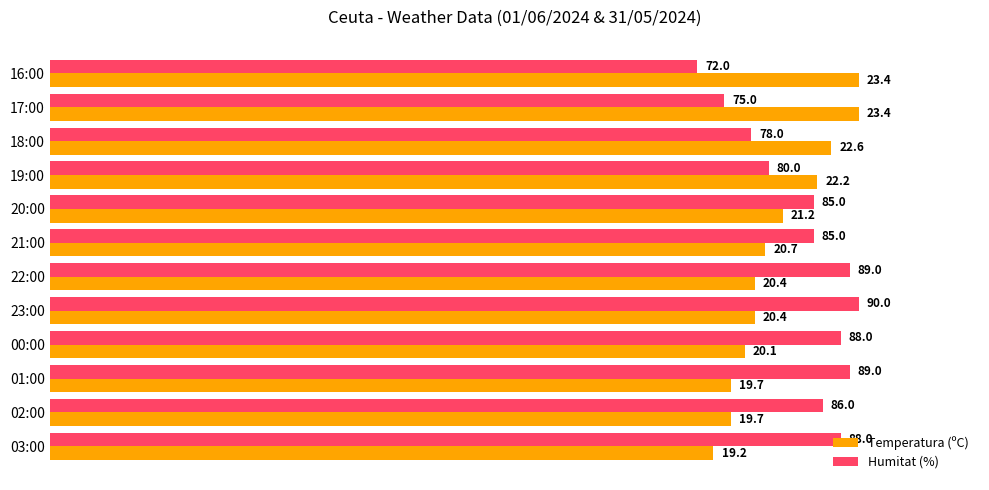

What are all the series names shown in the legend?

Temperatura (ºC), Humitat (%)